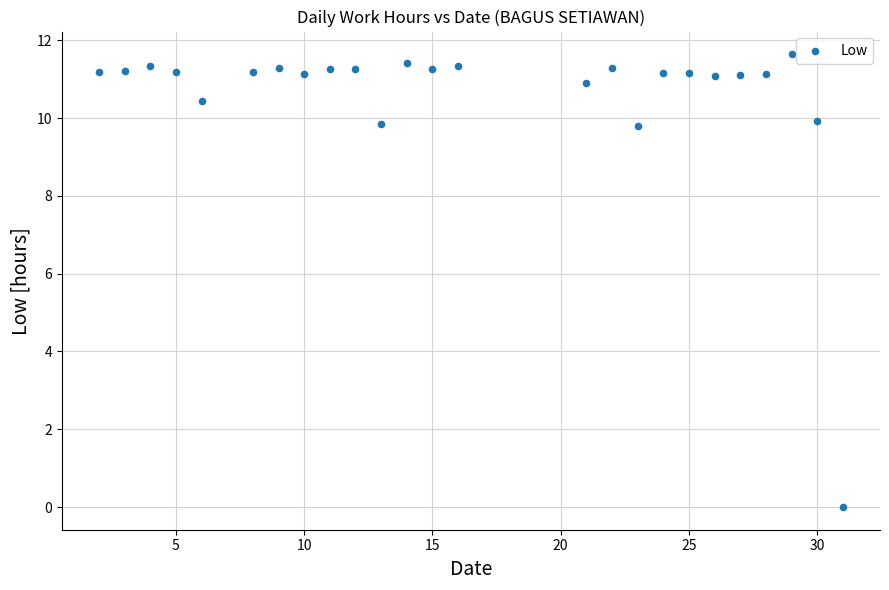

What is the range of X values (max minus min)?

29.0